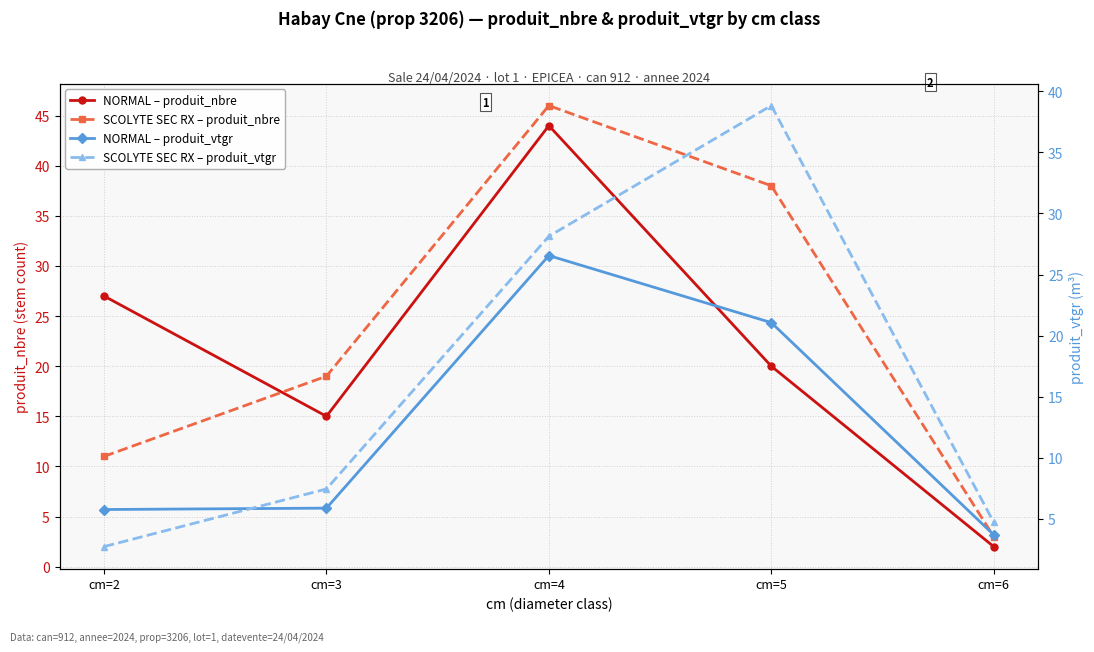

Reading right to left, list all the values displayed in this chart.

NORMAL – produit_nbre: cm=6=2.0	cm=5=20.0	cm=4=44.0	cm=3=15.0	cm=2=27.0
SCOLYTE SEC RX – produit_nbre: cm=6=3.0	cm=5=38.0	cm=4=46.0	cm=3=19.0	cm=2=11.0
NORMAL – produit_vtgr: cm=6=3.7	cm=5=21.1	cm=4=26.6	cm=3=5.9	cm=2=5.8
SCOLYTE SEC RX – produit_vtgr: cm=6=4.7	cm=5=38.8	cm=4=28.1	cm=3=7.4	cm=2=2.7